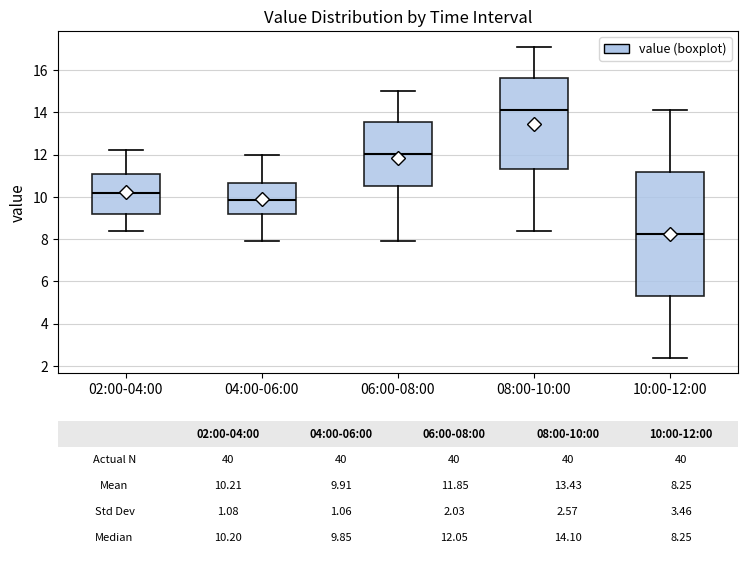

Which box's median line is the lowest?

10:00-12:00